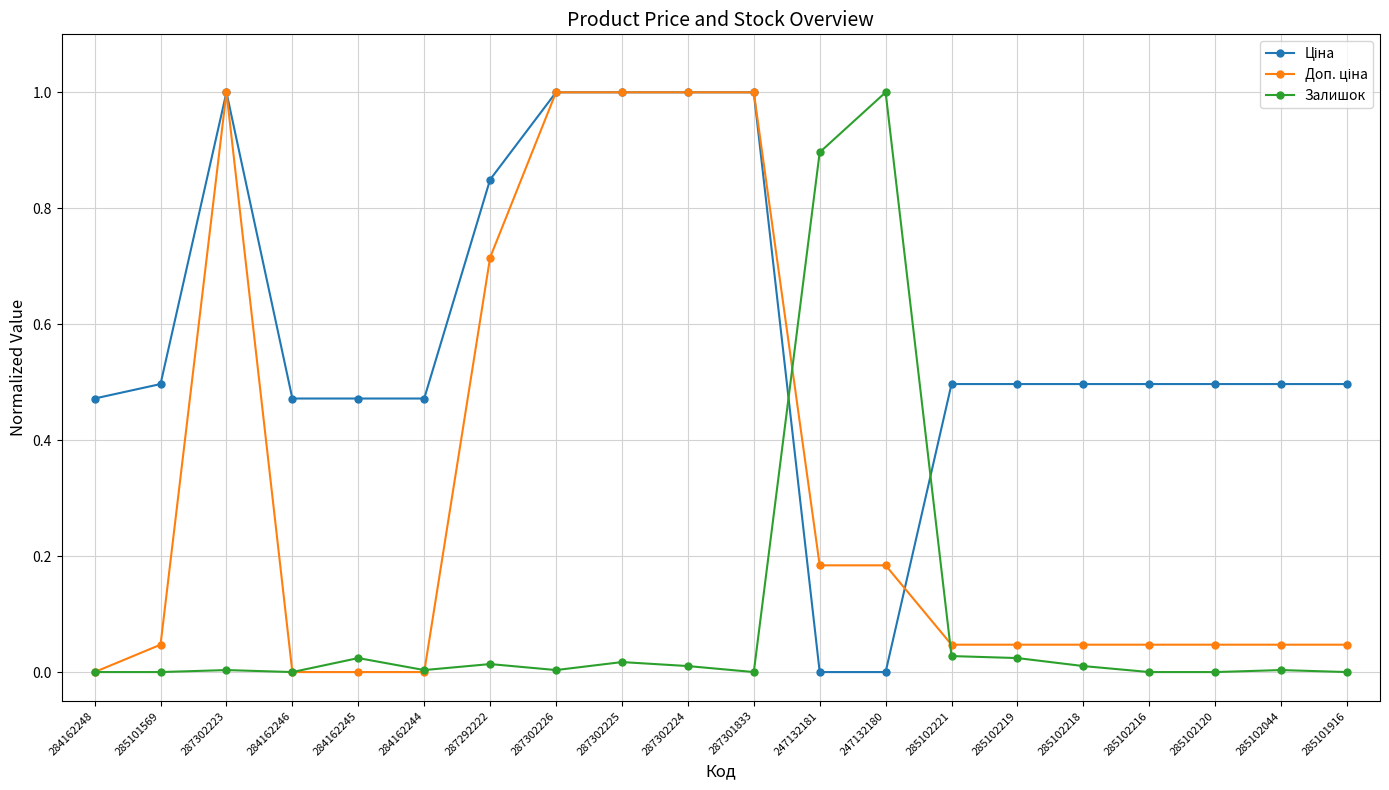

What is the label of the 10th point from the right?

287301833